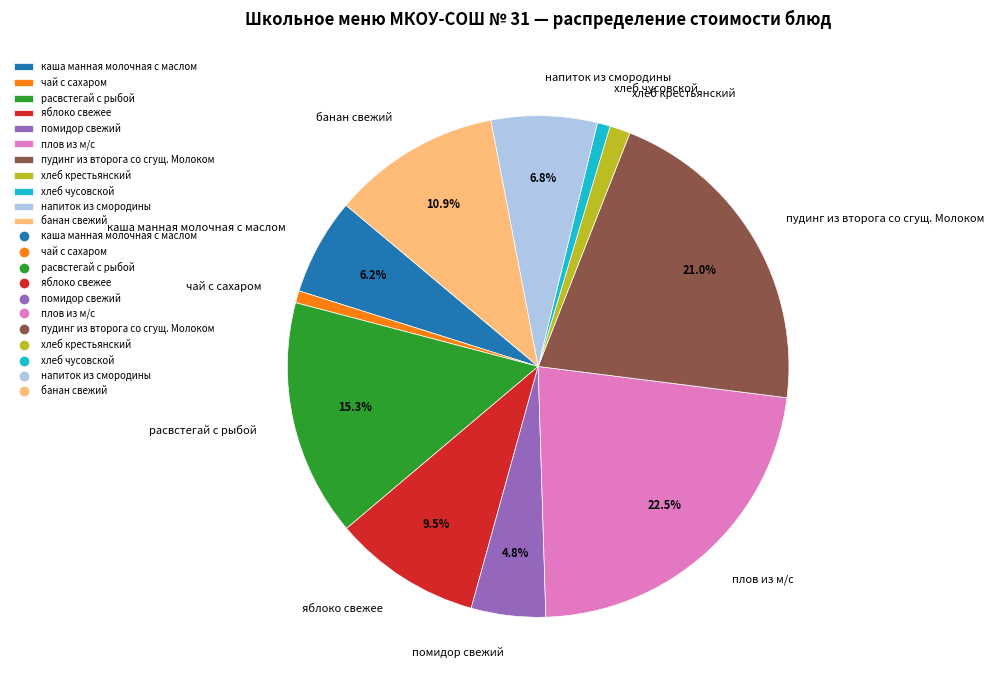

Is there a majority slice in this chart?

No